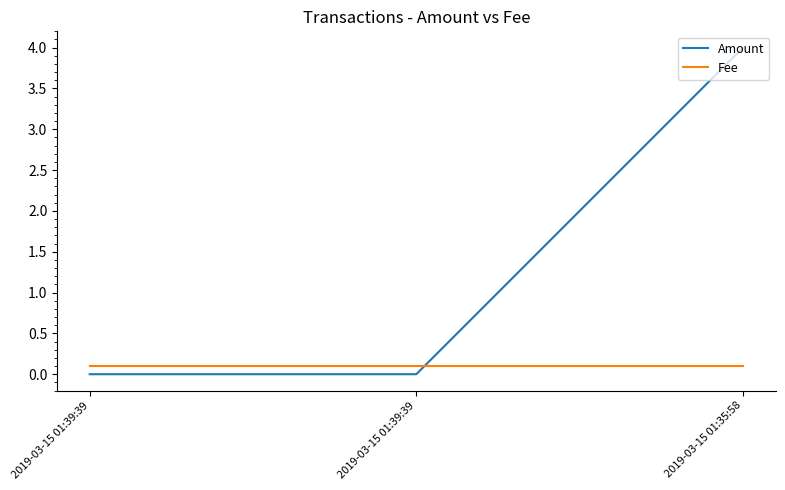

How many lines are shown in the chart?

2